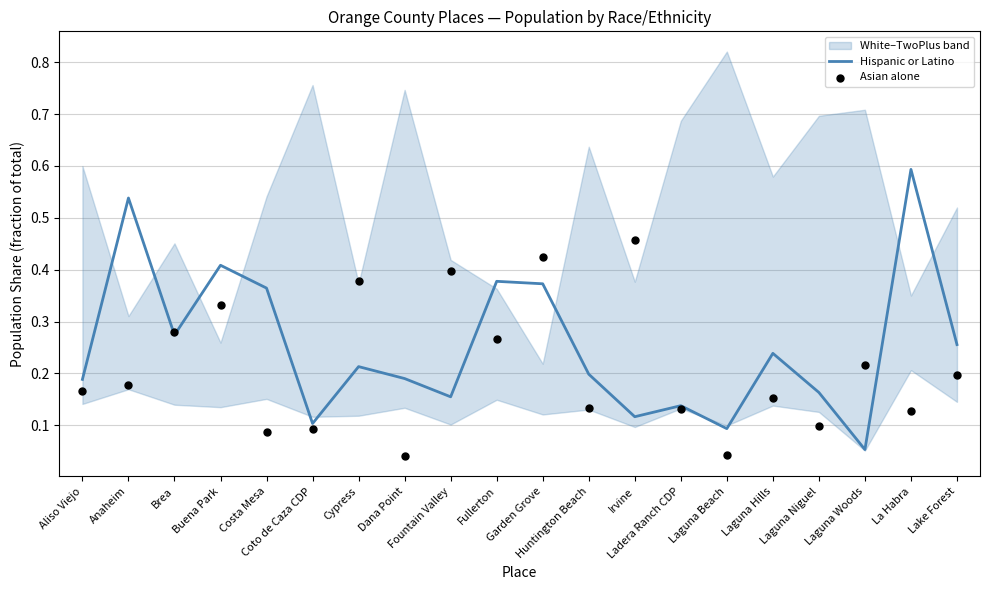

Which series has the largest Y range (max minus min)?

Hispanic or Latino